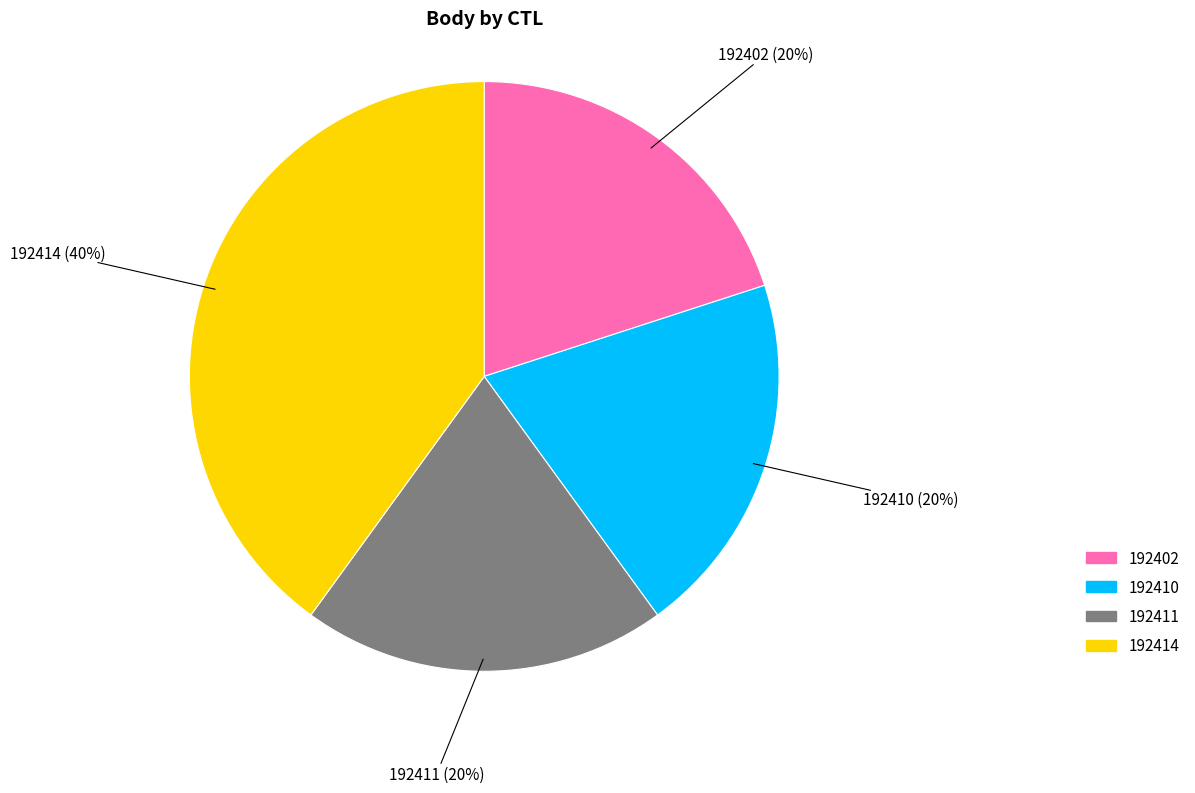

To the nearest percent, what percentage of the pie is 192411?

20%